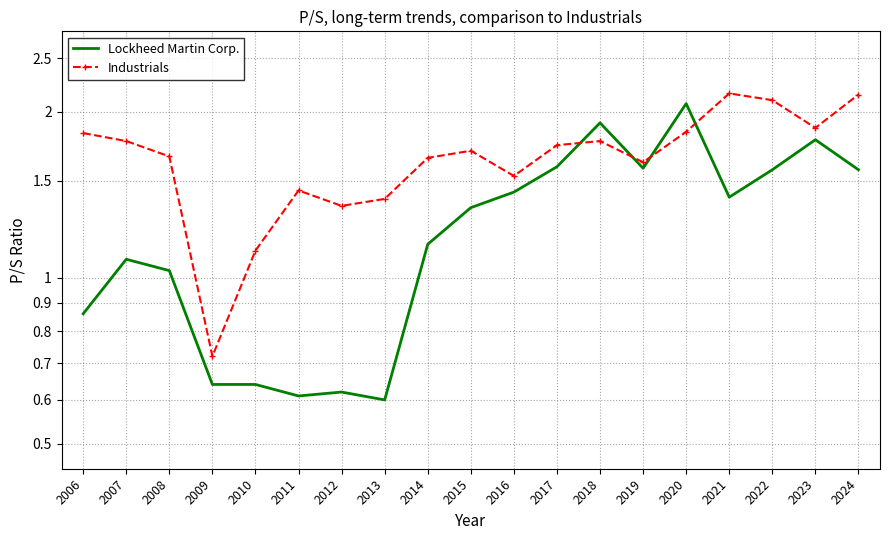

Reading right to left, what are all the values shown in this chart?

Lockheed Martin Corp.: 1.6	1.8	1.6	1.4	2.1	1.6	1.9	1.6	1.4	1.3	1.1	0.6	0.6	0.6	0.6	0.6	1.0	1.1	0.9
Industrials: 2.1	1.9	2.1	2.2	1.8	1.6	1.8	1.7	1.5	1.7	1.6	1.4	1.4	1.4	1.1	0.7	1.7	1.8	1.8